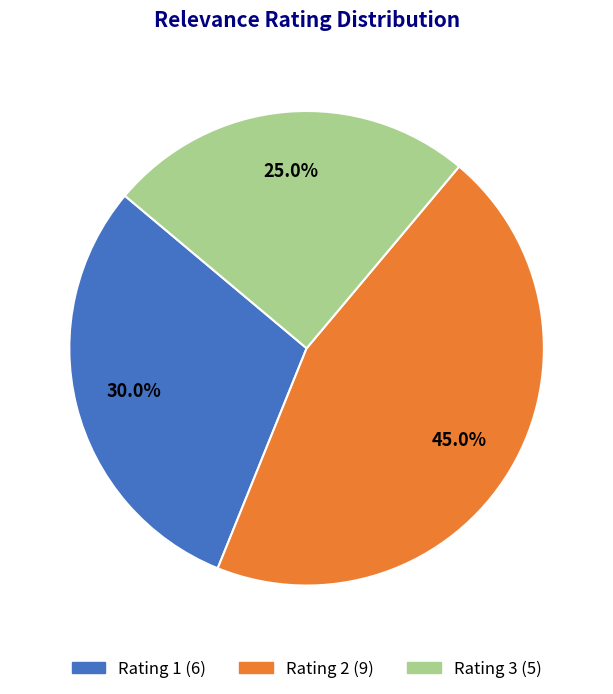

Is there any slice that represents more than half of the pie?

No